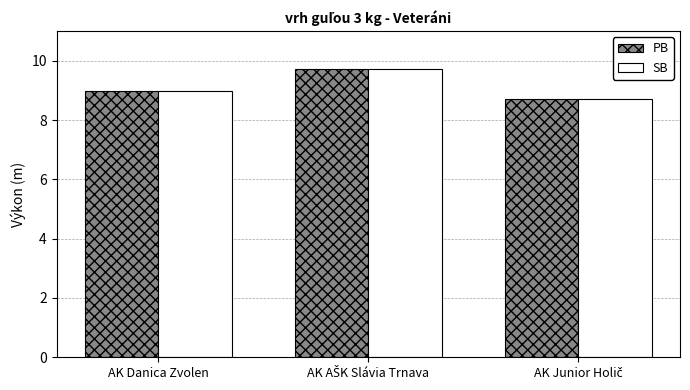

Reading left to right, list all the values displayed in this chart.

PB: 9.0	9.7	8.7
SB: 9.0	9.7	8.7